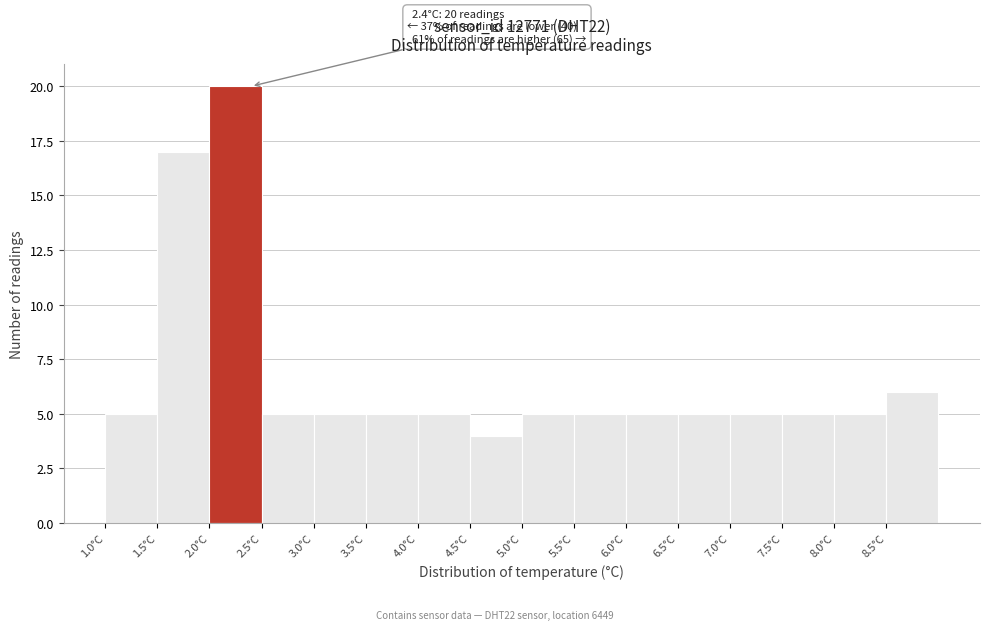

Which range on the x-axis has the tallest bar?

2.0 to 2.5